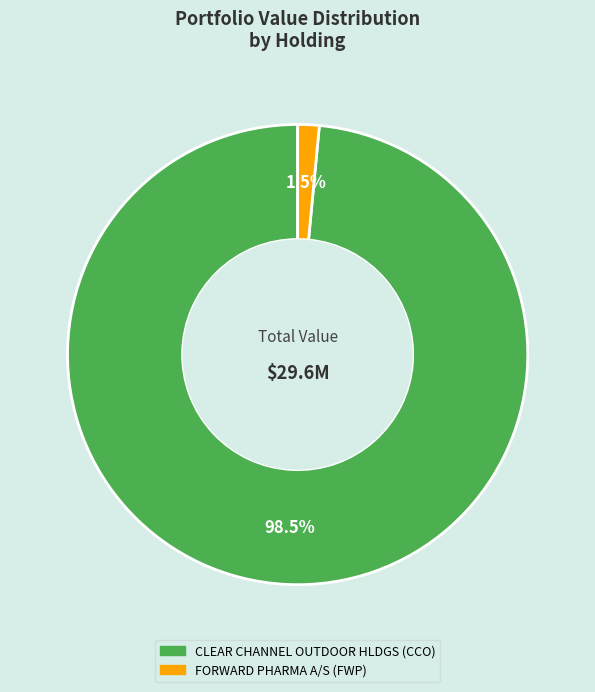

Do FORWARD PHARMA A/S and CLEAR CHANNEL OUTDOOR HLDGS together represent more than half of the pie?

Yes